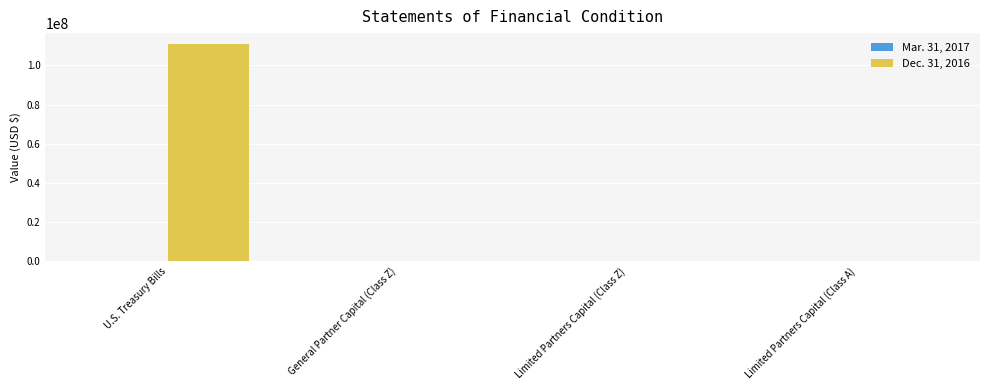

The Dec. 31, 2016 series shows 67479642.5 at U.S. Treasury Bills. True or false?

False